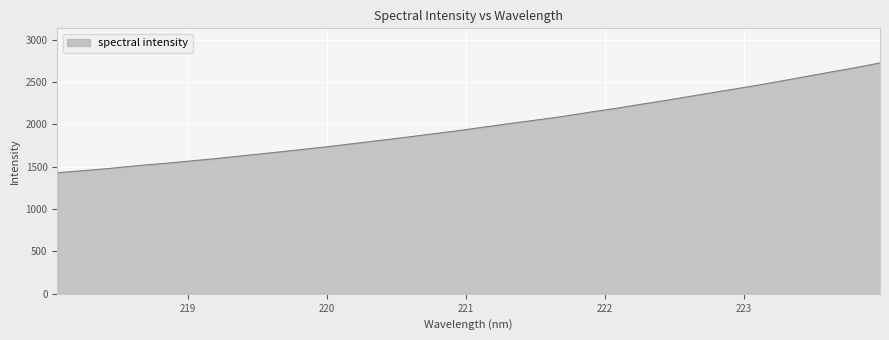

What is the smallest value displayed?

1430.0